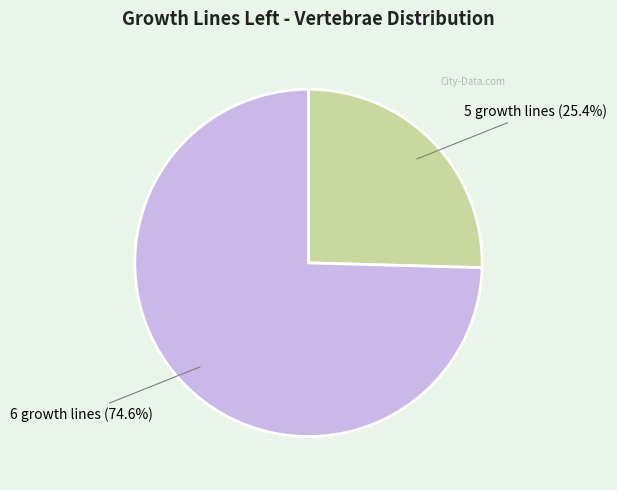

Is it true that 6 growth lines is 75% of the pie?

True